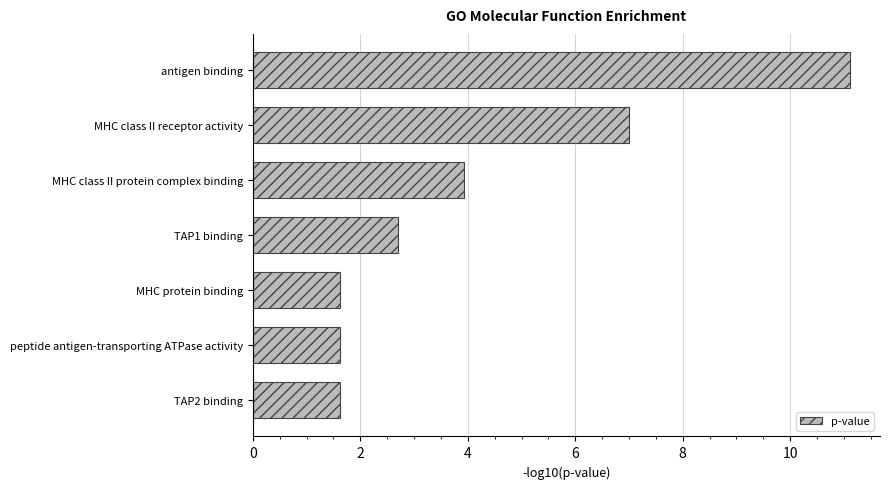

What is the change in value from TAP1 binding to MHC protein binding?

-1.1